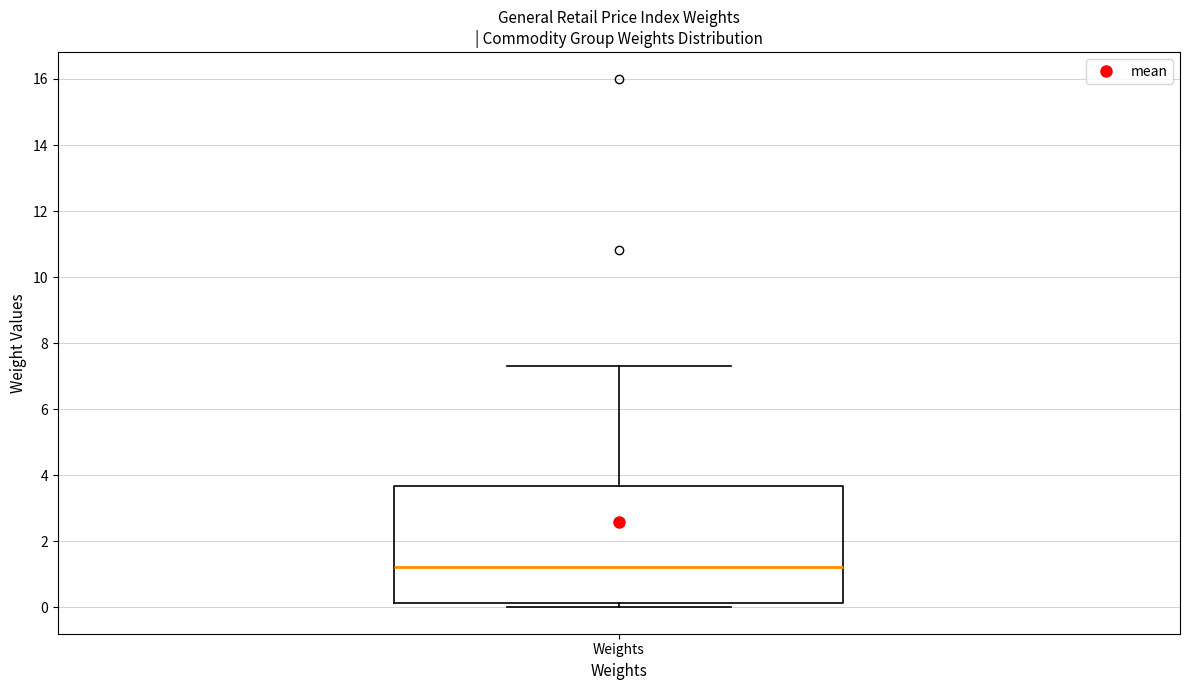

Read this box plot against the y-axis: the position of the median line, the range covered by the box, and the ends of both whiskers. The values are not printed on the chart, so give them approximately, as read against the axis.

median 1.2, box 0.2 to 3.6, whiskers 0.0 to 7.4